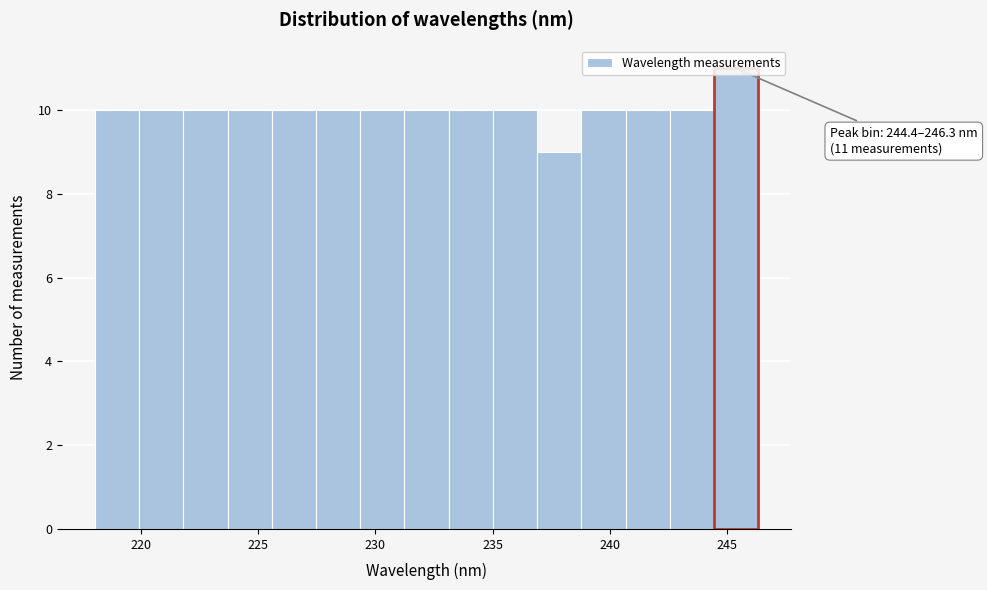

Read against the x-axis, roughly where is the centre of the tallest bar?

245.5